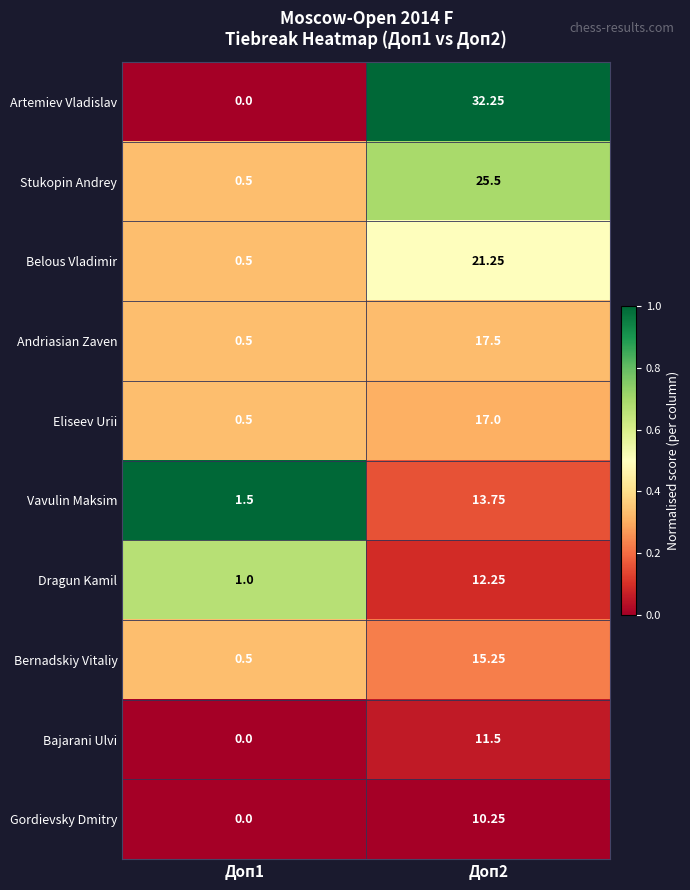

How many categories are shown in the chart?

2